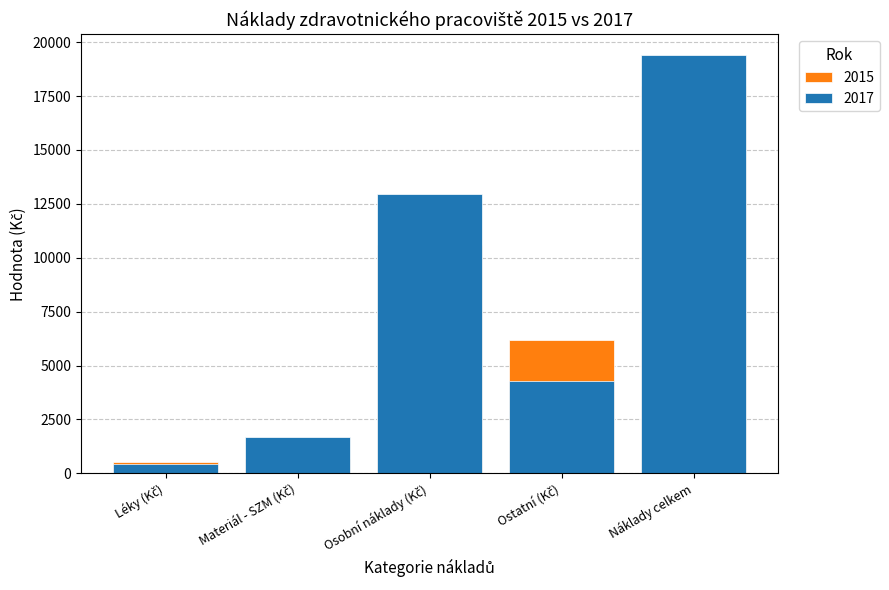

Which series has the widest spread of values?

2017